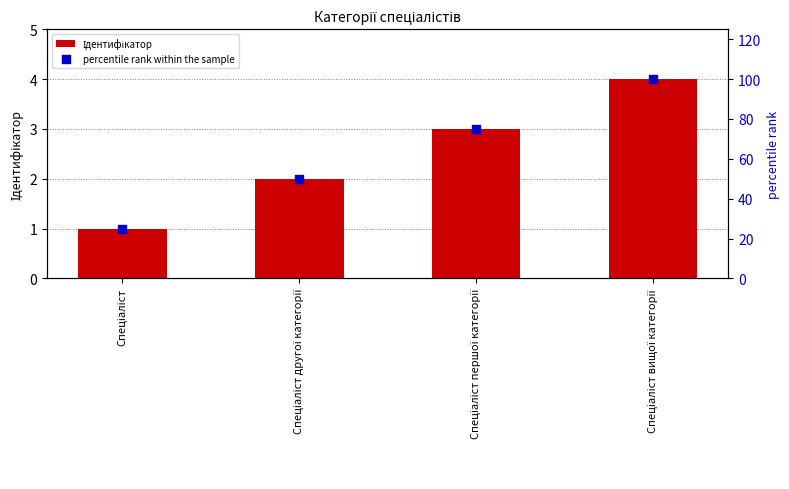

What is the total value across all series at Спеціаліст вищої категорії?

104